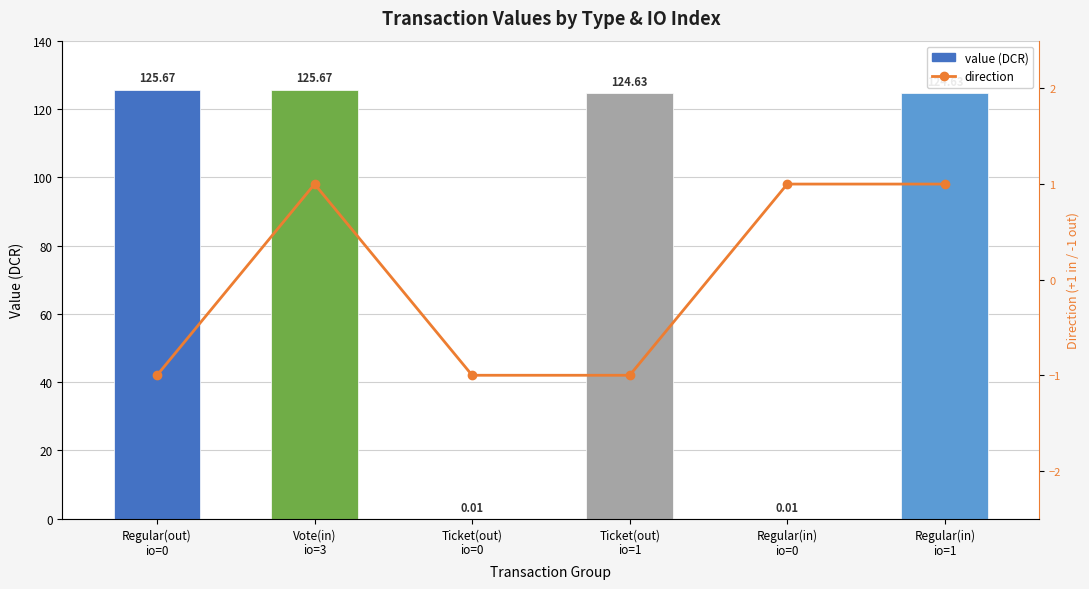

At which category does the chart reach its minimum across all series?

Regular(out)
io=0